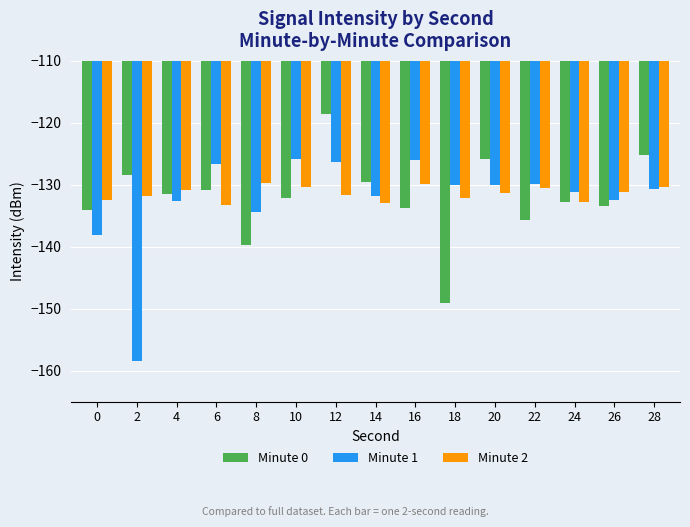

True or false: Minute 2 has a value of -129.7 at 8.

True